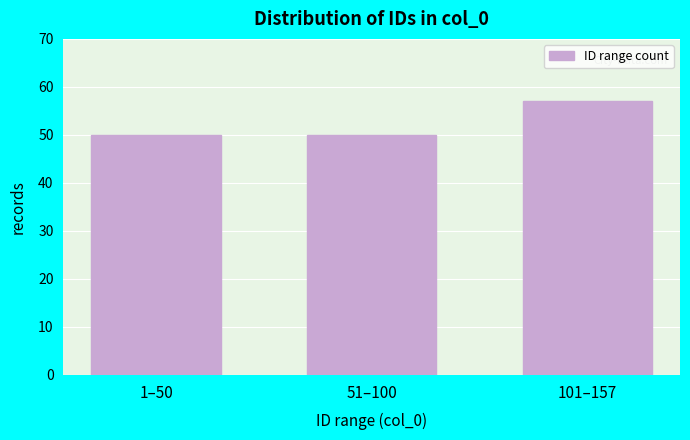

Reading left to right, transcribe all the data shown in this chart.

1–50=50	51–100=50	101–157=57